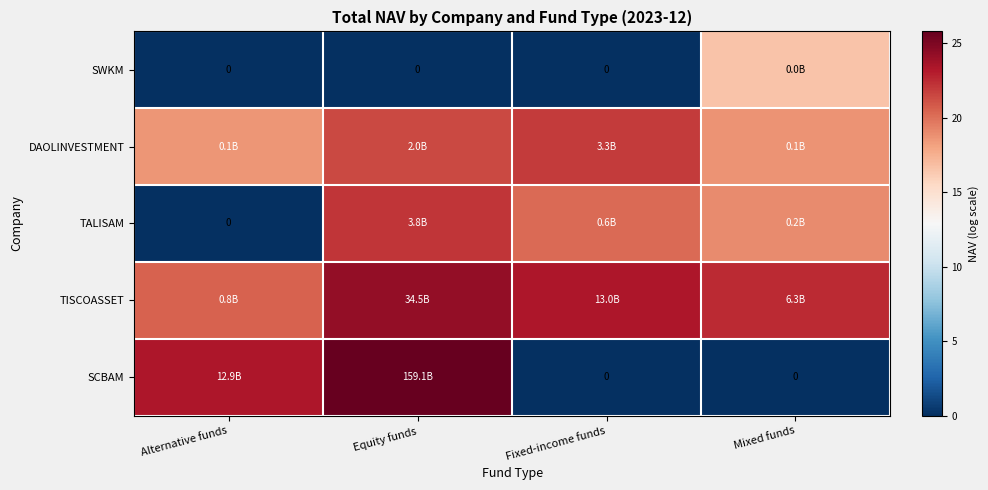

How many data points in TISCOASSET are above 23?

2